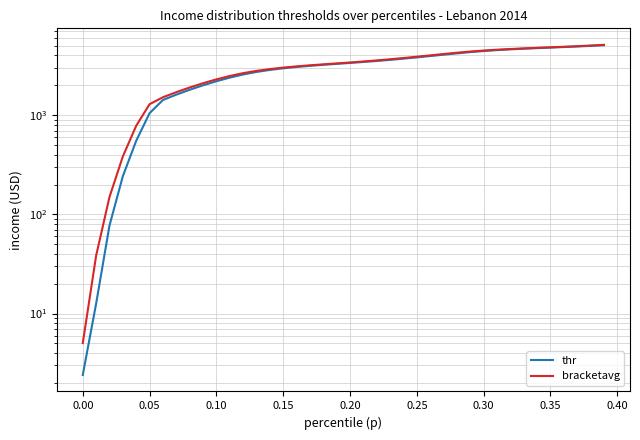

How many lines are shown in the chart?

2